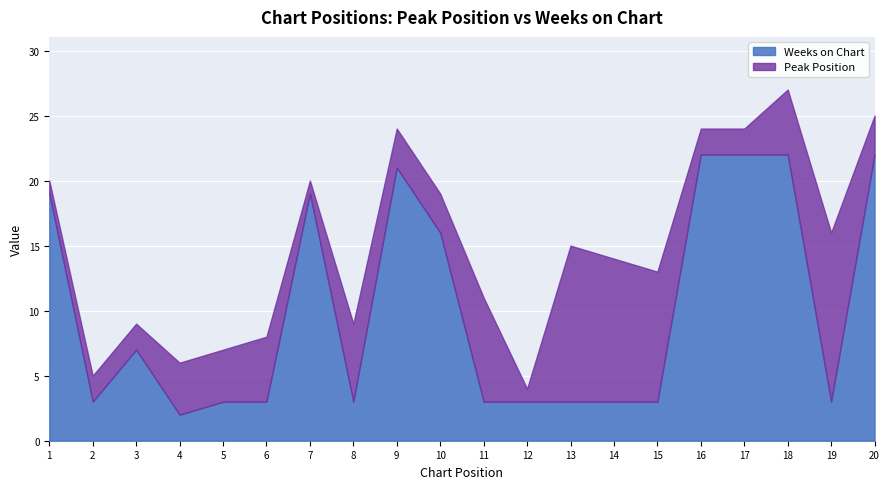

At which category is the sum across all series the highest?

18